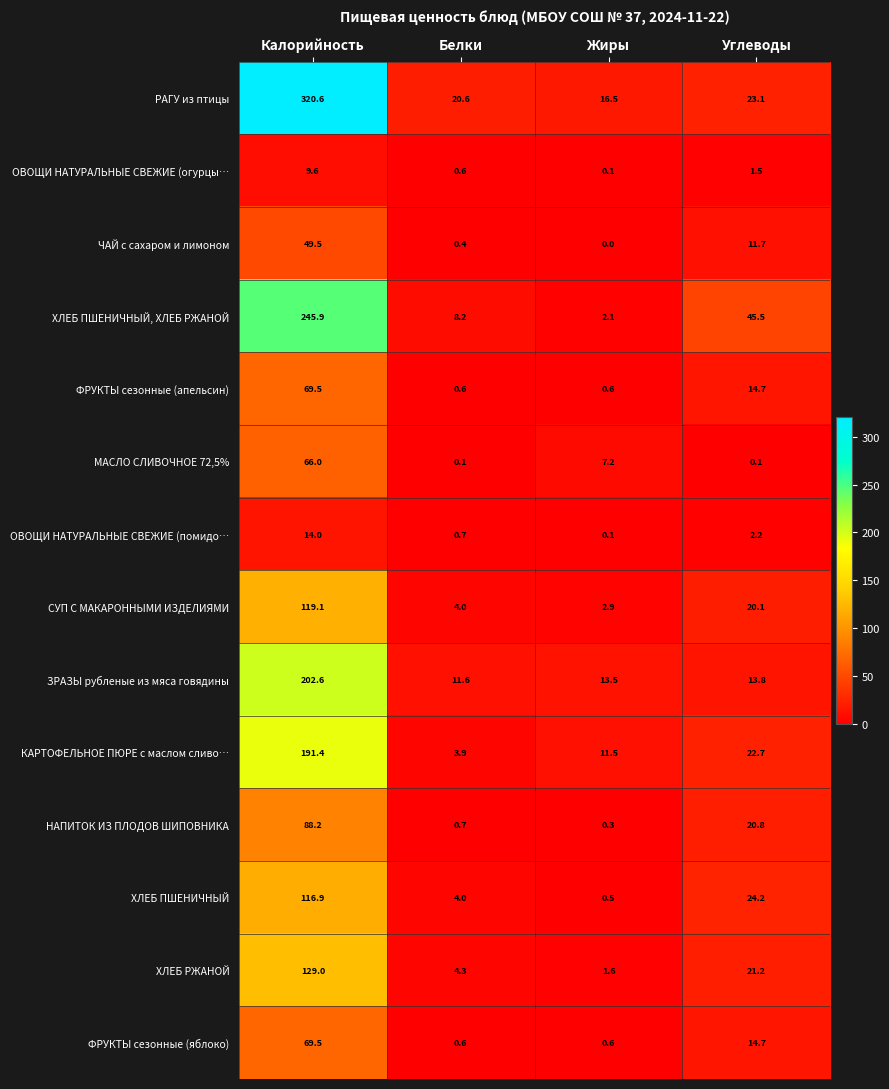

Rank the categories by ХЛЕБ ПШЕНИЧНЫЙ, ХЛЕБ РЖАНОЙ value from highest to lowest.

Калорийность, Углеводы, Белки, Жиры